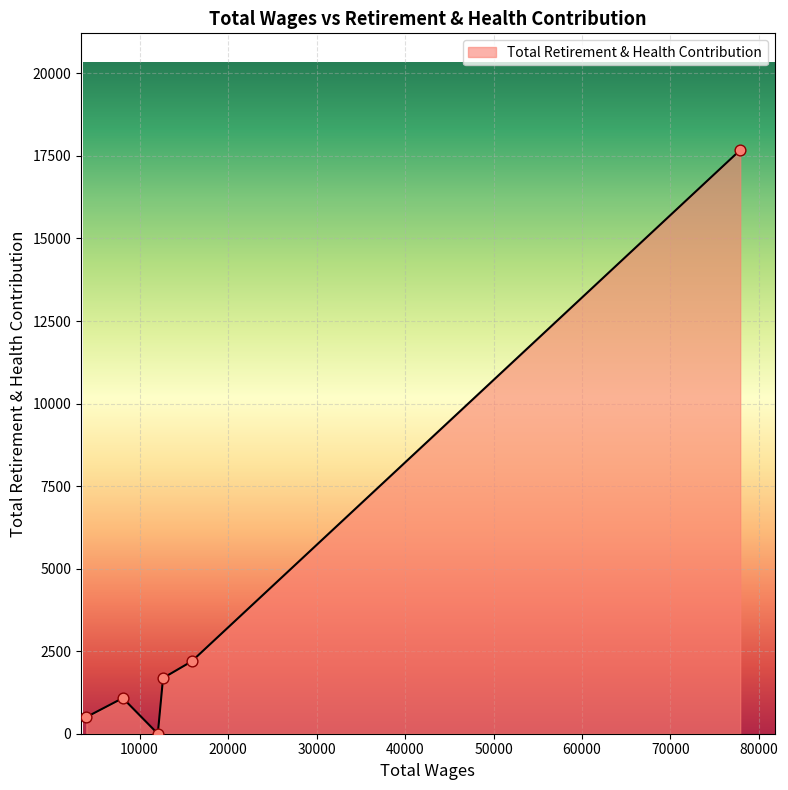

What is the difference between the second highest and second lowest values?

1690